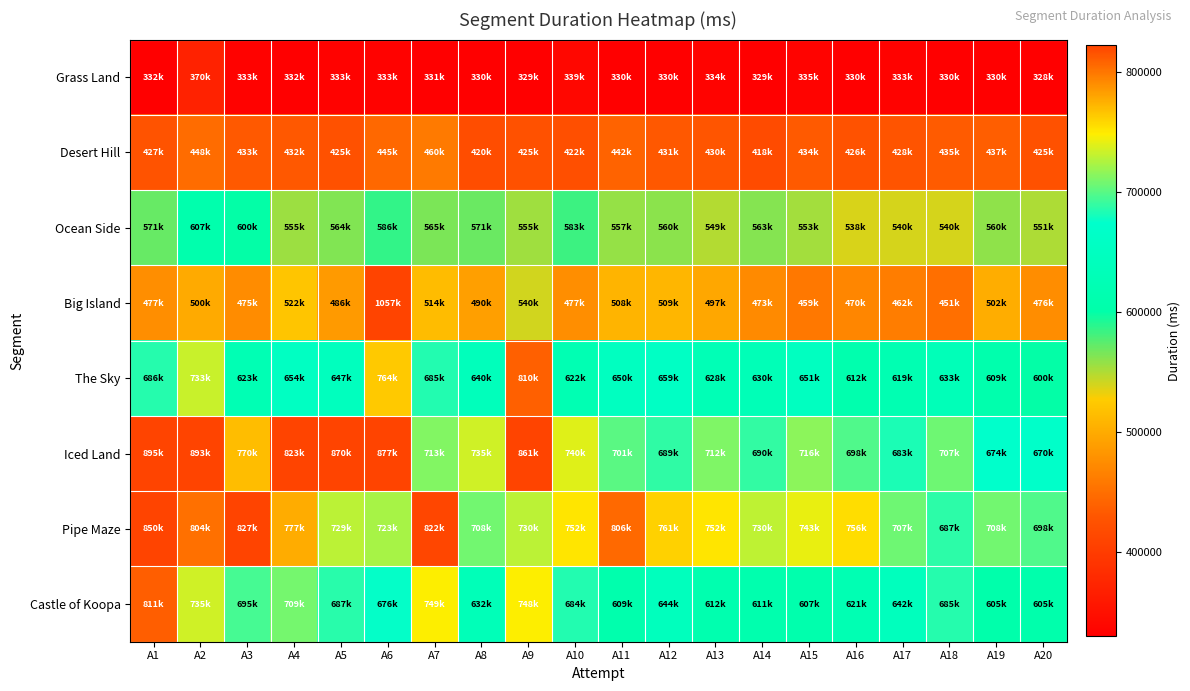

Which series has the widest spread of values?

Big Island